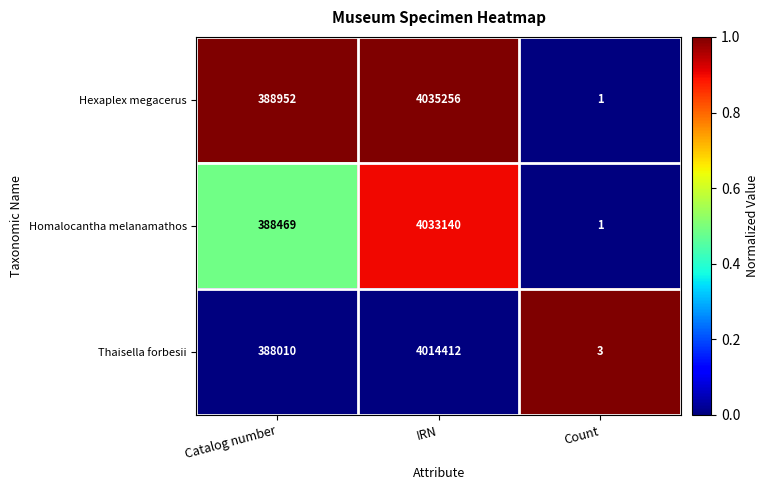

Reading left to right, extract all data points from this chart.

Hexaplex megacerus: 388952	4035256	1
Homalocantha melanamathos: 388469	4033140	1
Thaisella forbesii: 388010	4014412	3